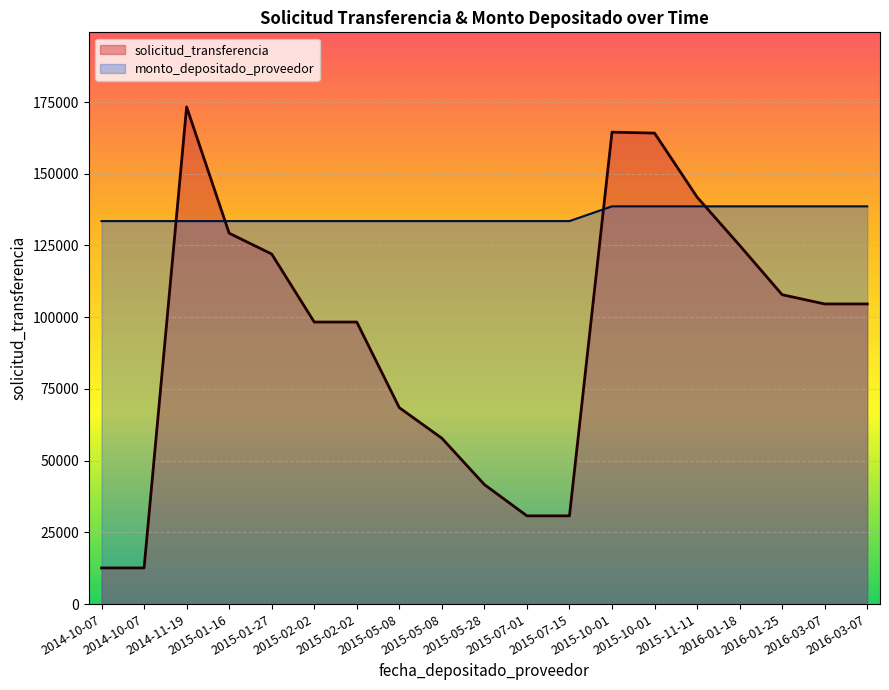

What is the difference between the maximum and second lowest values in the solicitud_transferencia series?

160708.0